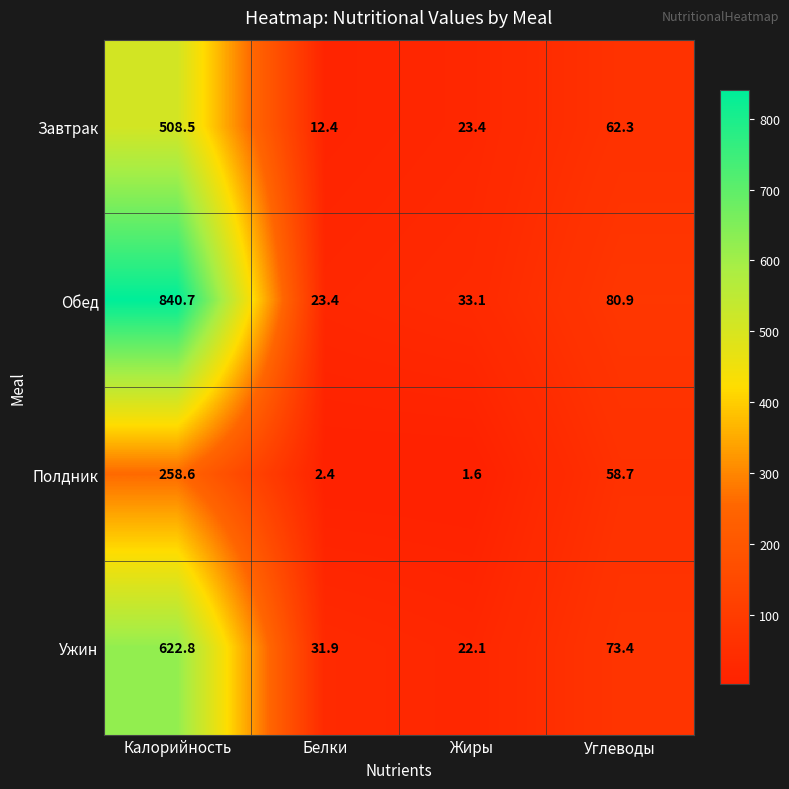

List the series in order of their overall mean, highest first.

Обед, Ужин, Завтрак, Полдник